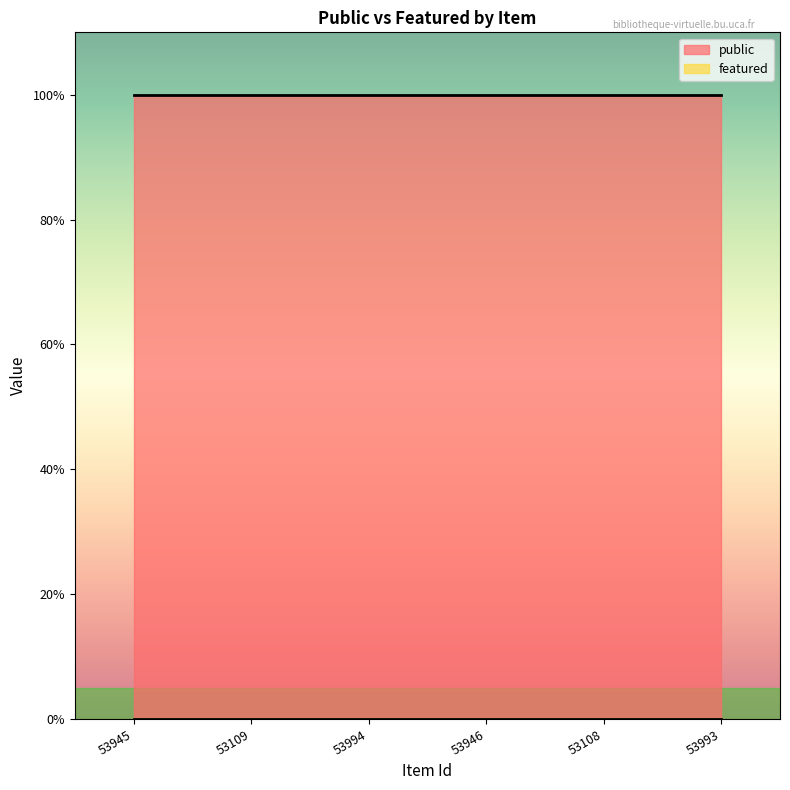

Reading left to right, extract all data points from this chart.

public: 1	1	1	1	1	1
featured: 0	0	0	0	0	0